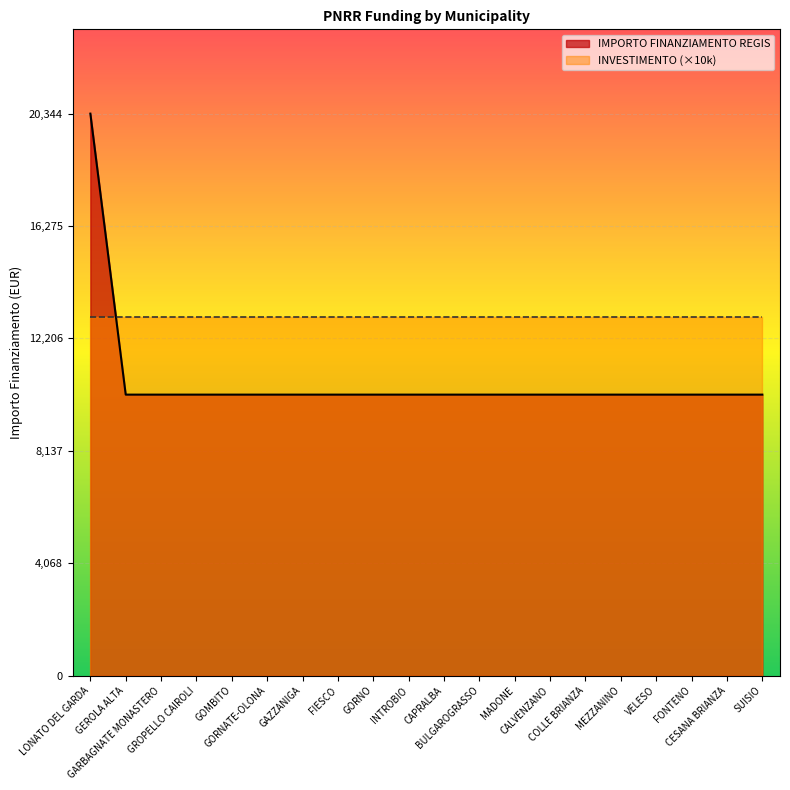

What position from the left is GARBAGNATE MONASTERO?

3